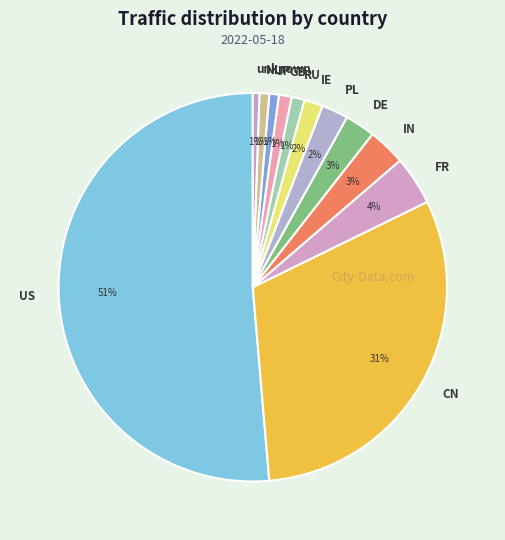

Which has a higher value, IE or NL?

IE